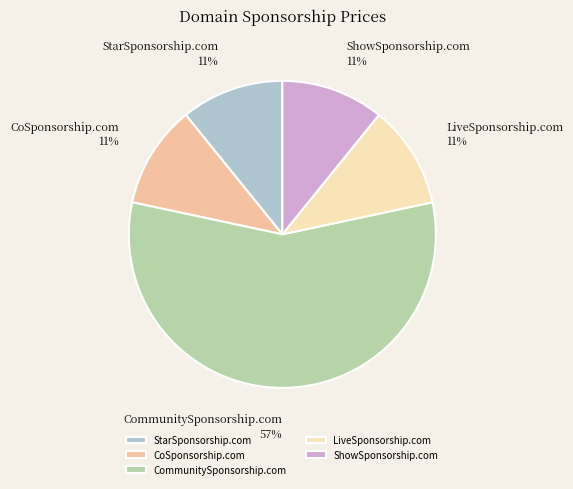

To the nearest percent, what is the difference between the CommunitySponsorship.com and LiveSponsorship.com slice percentages?

46%